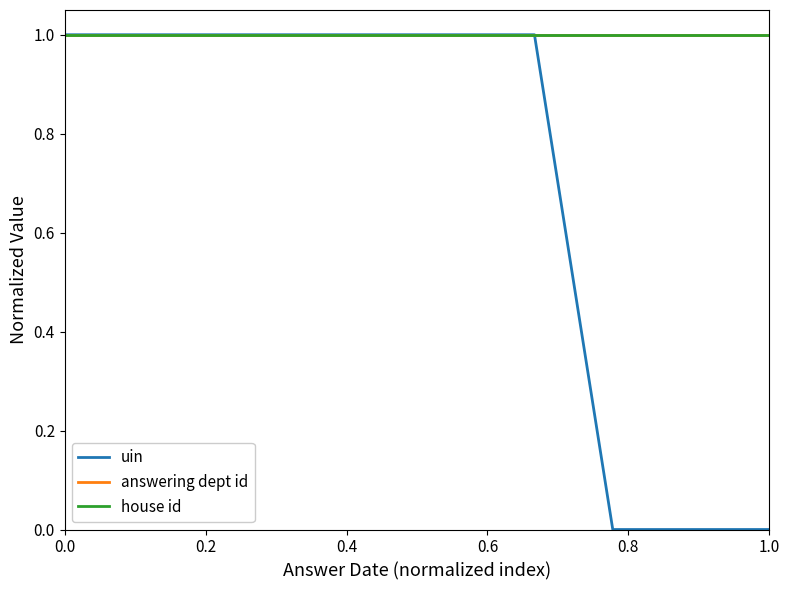

Does the chart have visible grid lines?

No